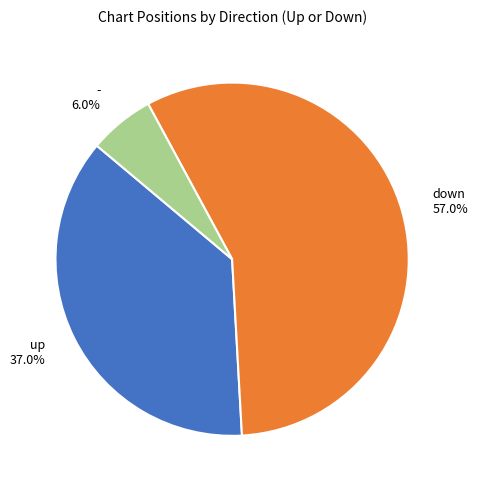

Rank the categories by value from lowest to highest.

-, up, down